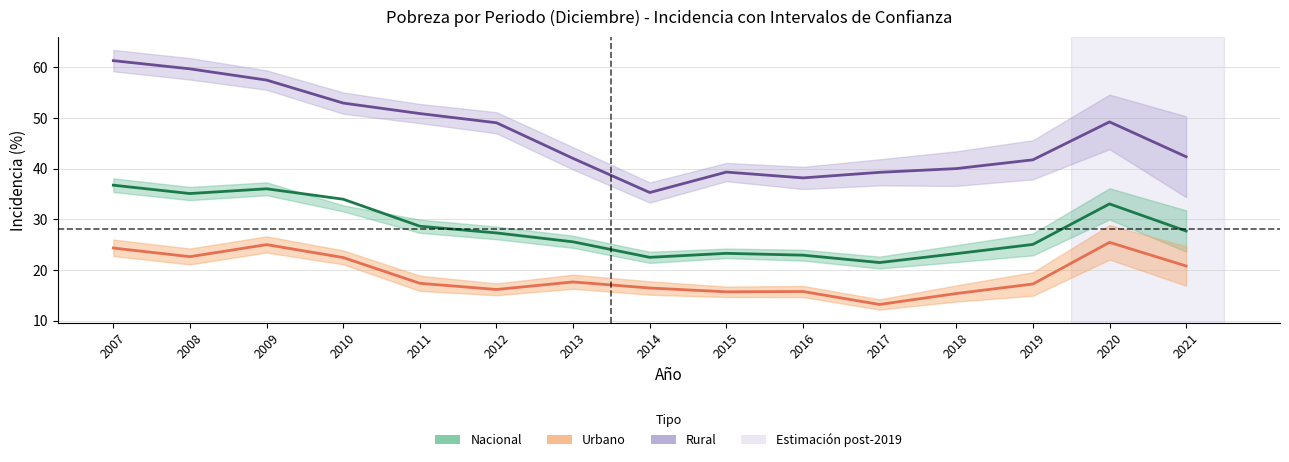

Which series has the largest range (max minus min)?

Rural Incidencia